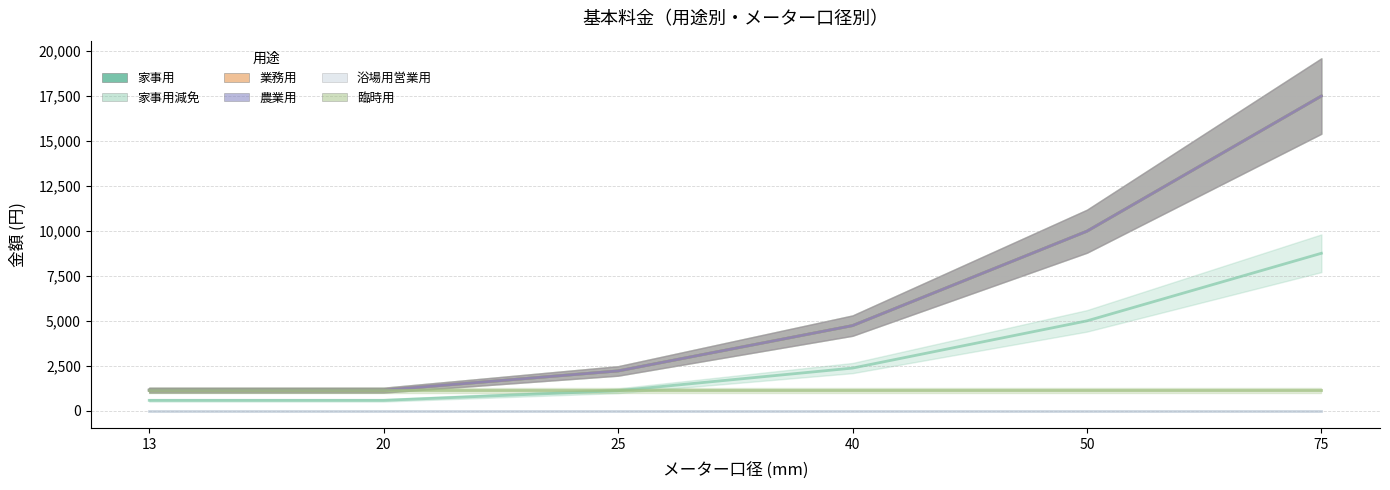

How many lines are shown in the chart?

6